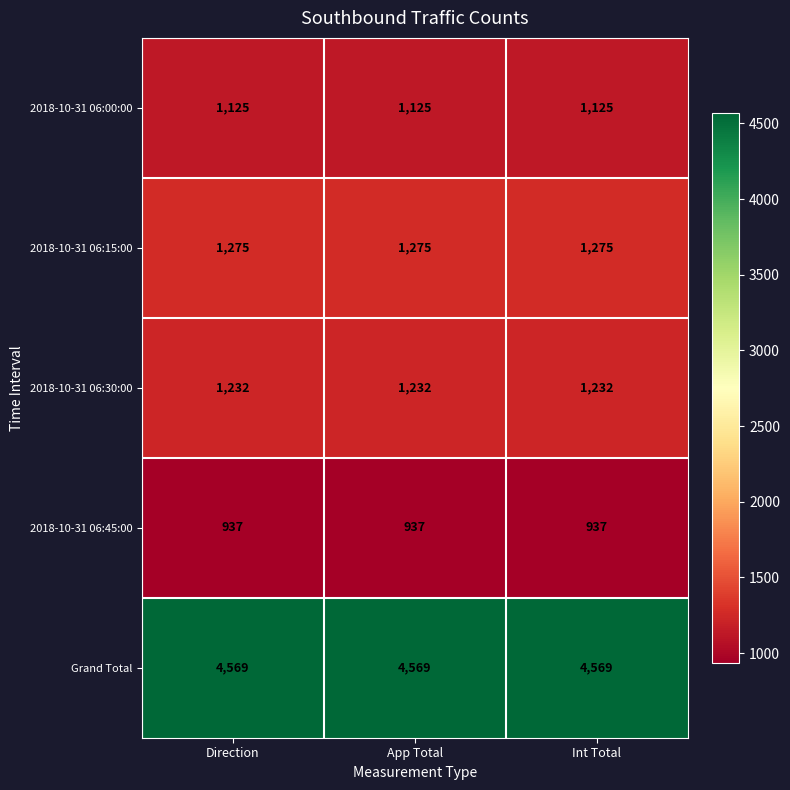

What value does the 2018-10-31 06:45:00 series have at Int Total?

937